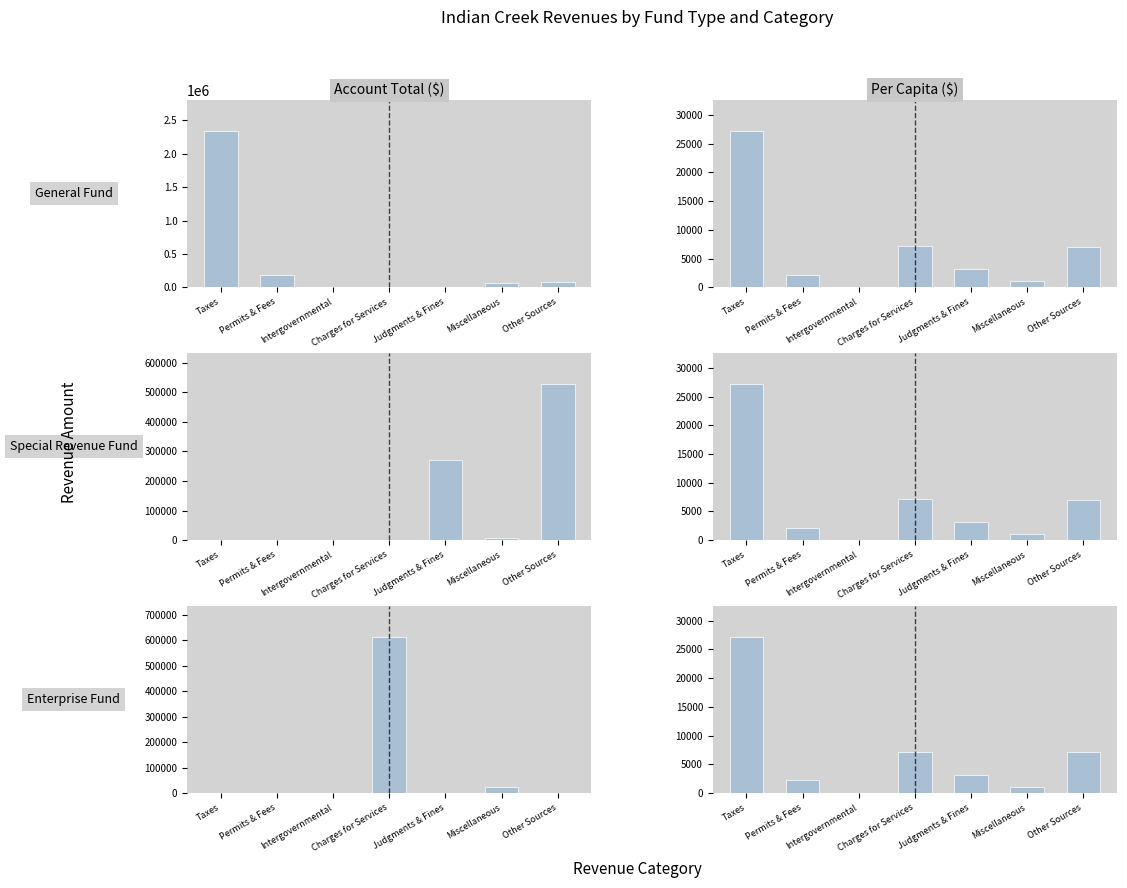

The General Fund per capita series shows 348.1 at Miscellaneous. True or false?

False